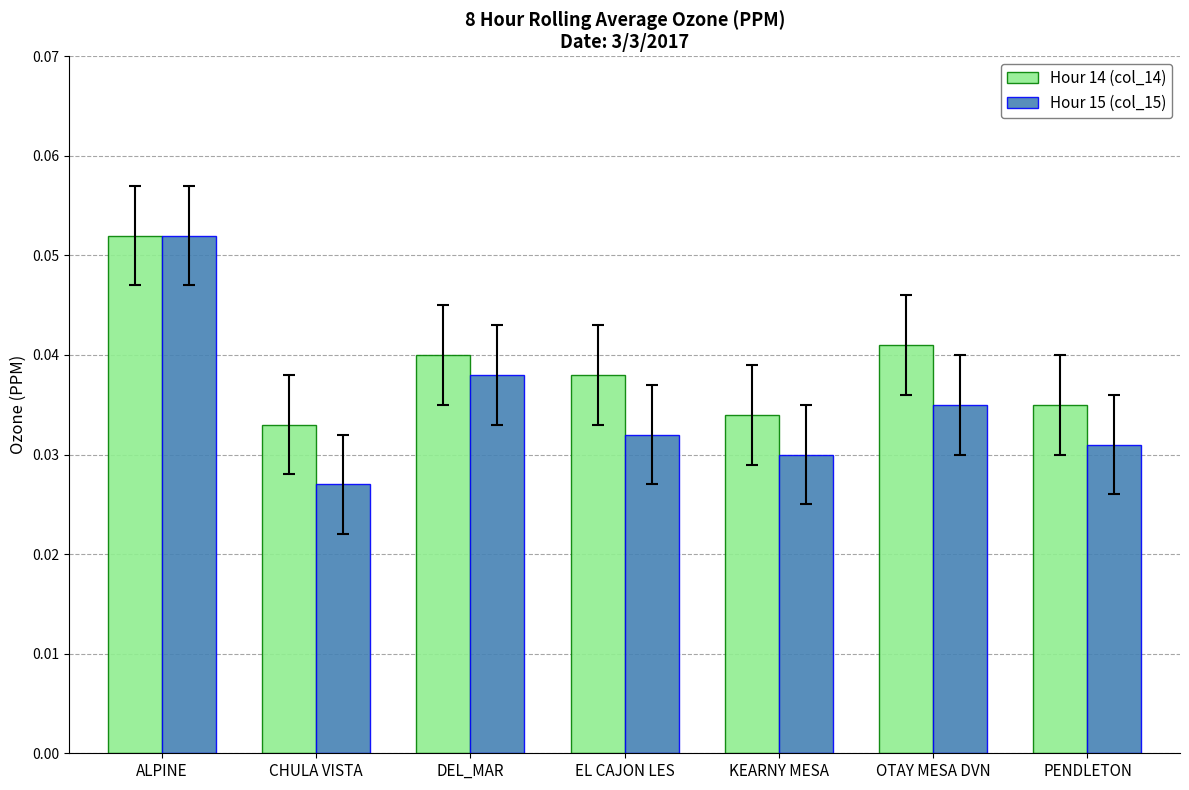

What is the sum of all Hour 14 (col_14) values?

0.3